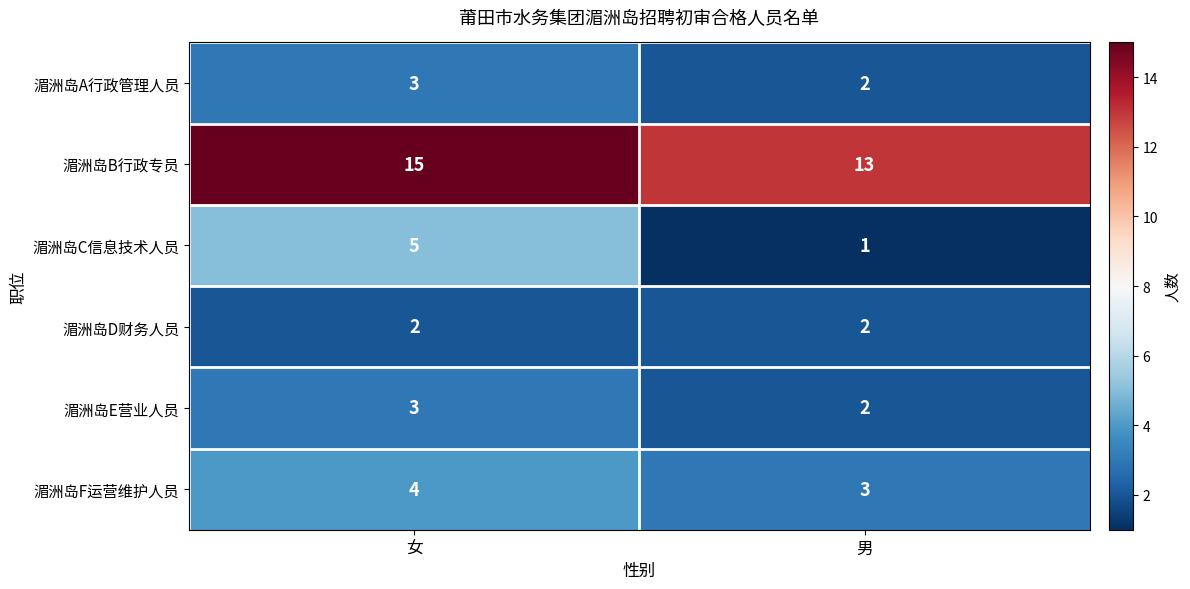

What is the spread (max minus min) of values at 男?

12